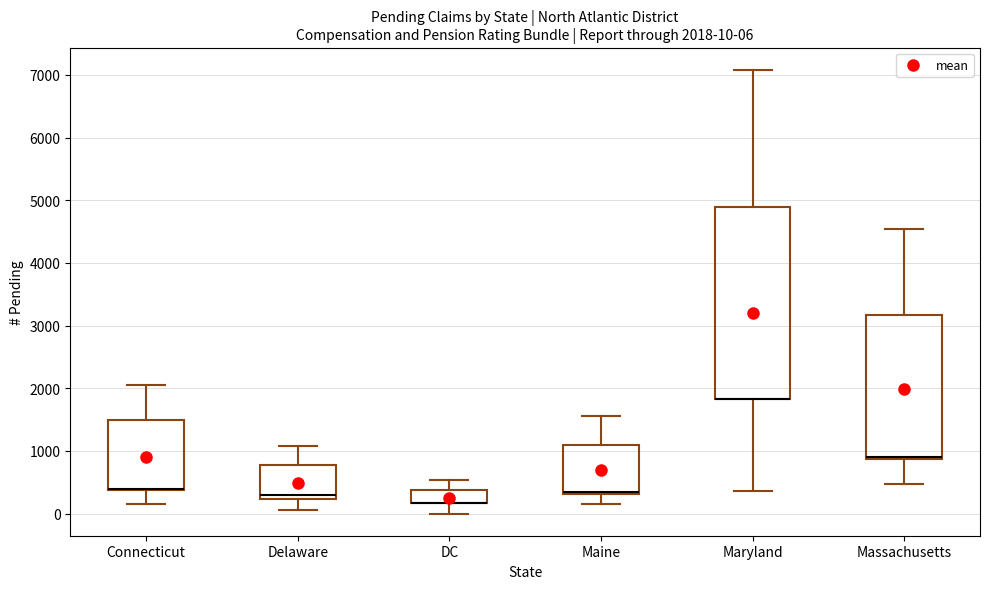

Which box is the tallest, from its lower edge to its upper edge?

Maryland